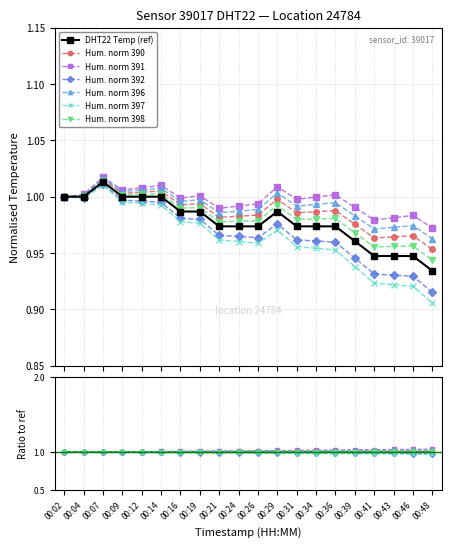

How many values are between 0 and 1?

19